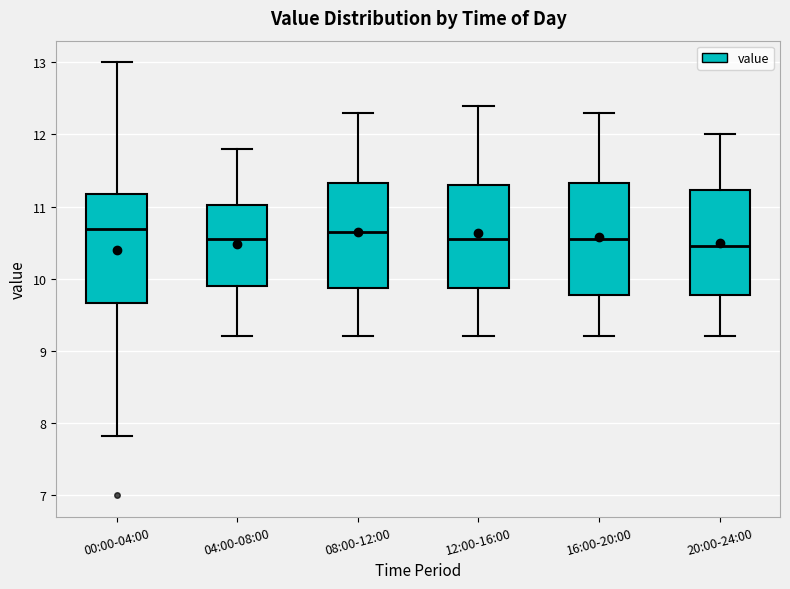

Reading left to right, read every box against the y-axis: the position of its median line, the range the box covers, and the ends of its whiskers. The values are not printed on the chart, so give them approximately, as read against the axis.

00:00-04:00: median 10.7, box 9.7 to 11.2, whiskers 7.8 to 13.0
04:00-08:00: median 10.6, box 9.9 to 11.0, whiskers 9.2 to 11.8
08:00-12:00: median 10.7, box 9.9 to 11.3, whiskers 9.2 to 12.3
12:00-16:00: median 10.6, box 9.9 to 11.3, whiskers 9.2 to 12.4
16:00-20:00: median 10.6, box 9.8 to 11.3, whiskers 9.2 to 12.3
20:00-24:00: median 10.5, box 9.8 to 11.2, whiskers 9.2 to 12.0